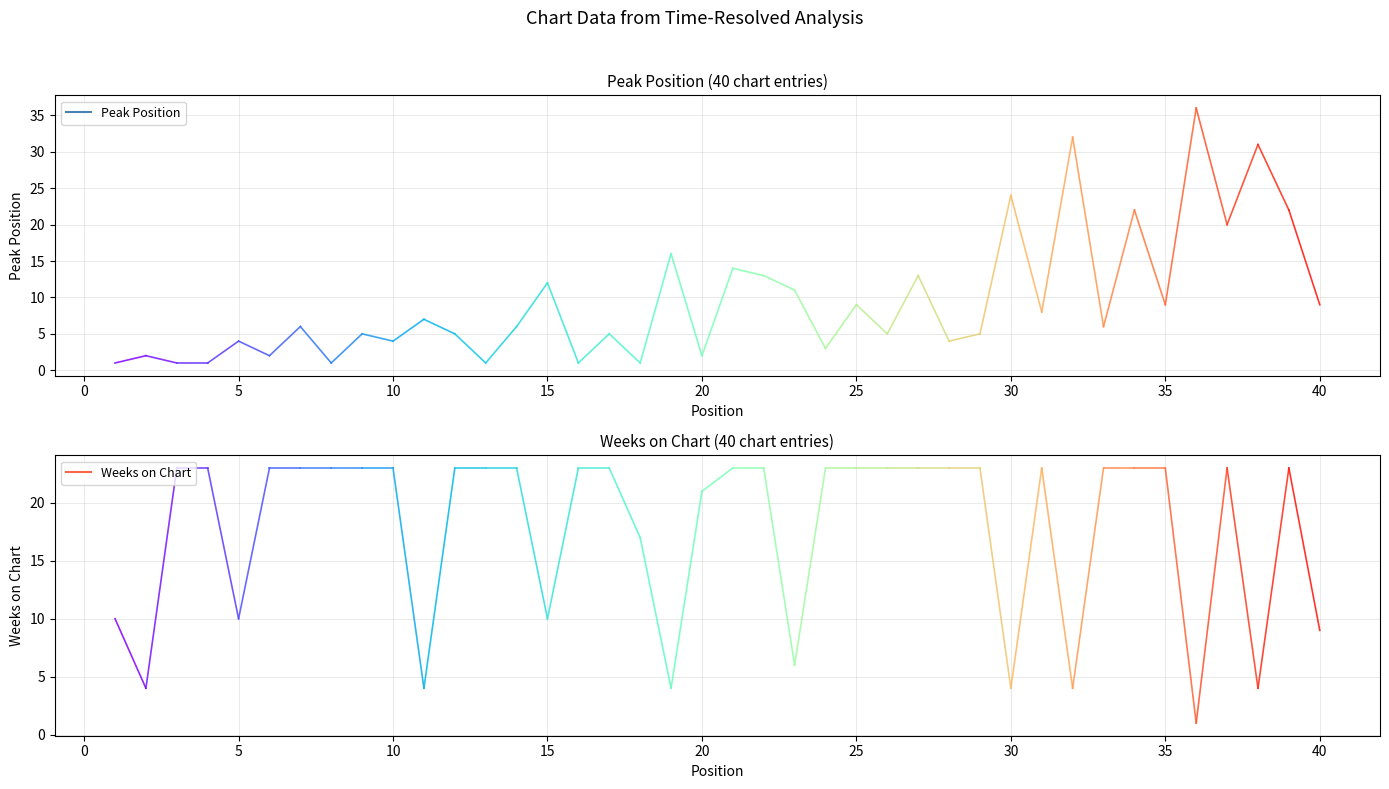

Reading left to right, what are all the values shown in this chart?

Peak Position: 1=1	2=2	3=1	4=1	5=4	6=2	7=6	8=1	9=5	10=4	11=7	12=5	13=1	14=6	15=12	16=1	17=5	18=1	19=16	20=2	21=14	22=13	23=11	24=3	25=9	26=5	27=13	28=4	29=5	30=24	31=8	32=32	33=6	34=22	35=9	36=36	37=20	38=31	39=22	40=9
Weeks on Chart: 1=10	2=4	3=23	4=23	5=10	6=23	7=23	8=23	9=23	10=23	11=4	12=23	13=23	14=23	15=10	16=23	17=23	18=17	19=4	20=21	21=23	22=23	23=6	24=23	25=23	26=23	27=23	28=23	29=23	30=4	31=23	32=4	33=23	34=23	35=23	36=1	37=23	38=4	39=23	40=9